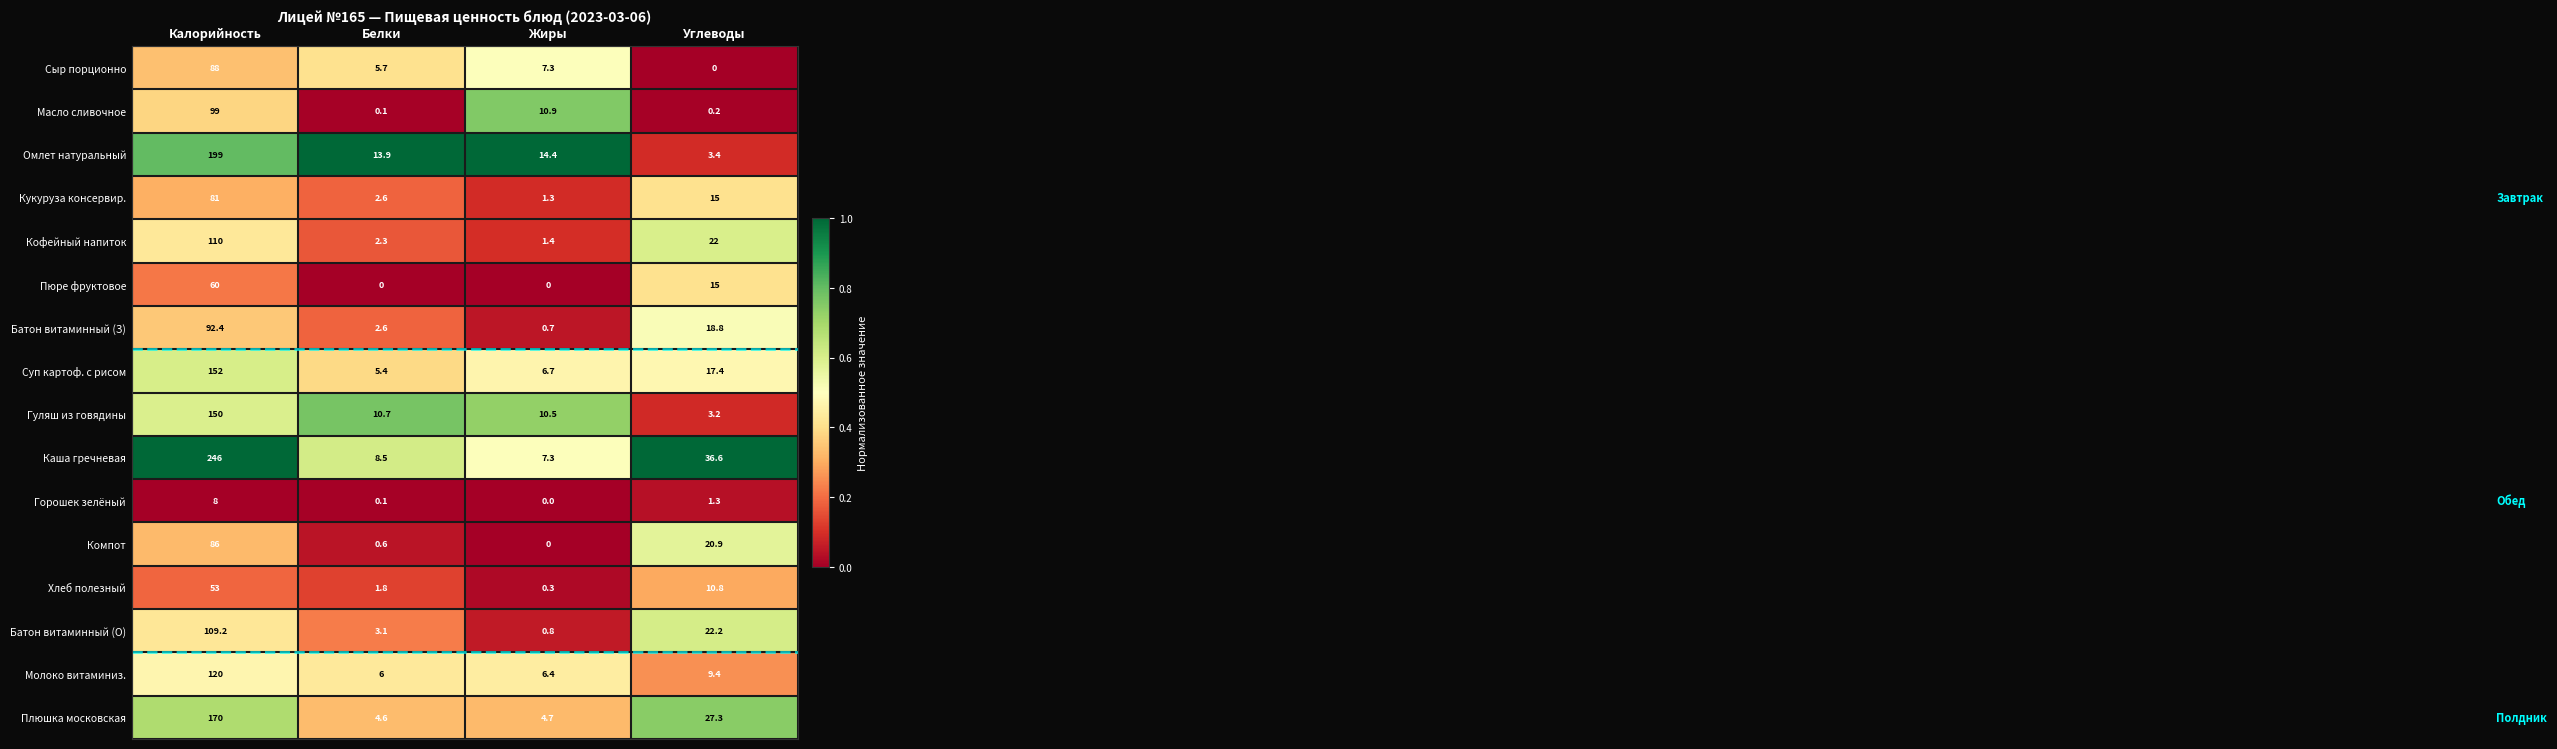

Which series changed the most between Калорийность and Углеводы?

Каша гречневая